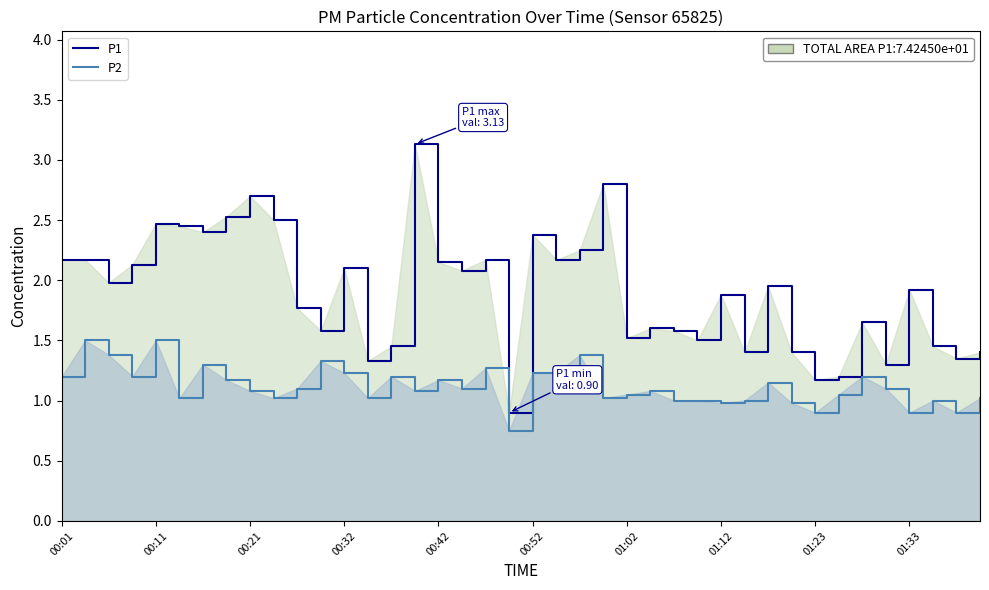

Reading right to left, list all the values displayed in this chart.

P1: 1.4	1.4	1.4	1.9	1.3	1.6	1.2	1.2	1.4	1.9	1.4	1.9	1.5	1.6	1.6	1.5	2.8	2.2	2.2	2.4	0.9	2.2	2.1	2.1	3.1	1.4	1.3	2.1	1.6	1.8	2.5	2.7	2.5	2.4	2.5	2.5	2.1	2.0	2.2	2.2
P2: 1.0	0.9	1.0	0.9	1.1	1.2	1.1	0.9	1.0	1.1	1.0	1.0	1.0	1.0	1.1	1.1	1.0	1.4	1.2	1.2	0.8	1.3	1.1	1.2	1.1	1.2	1.0	1.2	1.3	1.1	1.0	1.1	1.2	1.3	1.0	1.5	1.2	1.4	1.5	1.2